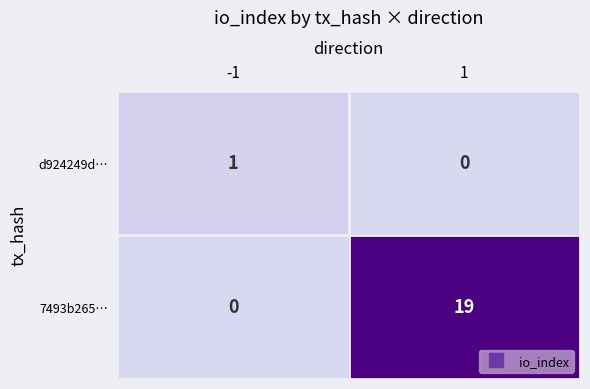

What is the greatest value displayed?

19